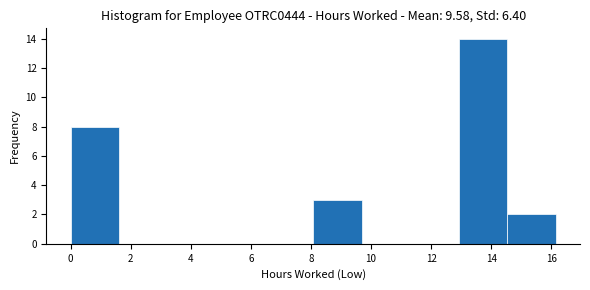

Reading left to right, transcribe this chart: for each bar, give the range it covers on the x-axis and its height. Neither the bar edges nor the heights are printed on the chart, so give them approximately, as read against the axes.

0.0 to 1.6: 8
1.6 to 3.2: 0
3.2 to 4.8: 0
4.8 to 6.4: 0
6.4 to 8.0: 0
8.0 to 9.6: 3
9.6 to 11.4: 0
11.4 to 13.0: 0
13.0 to 14.6: 14
14.6 to 16.2: 2